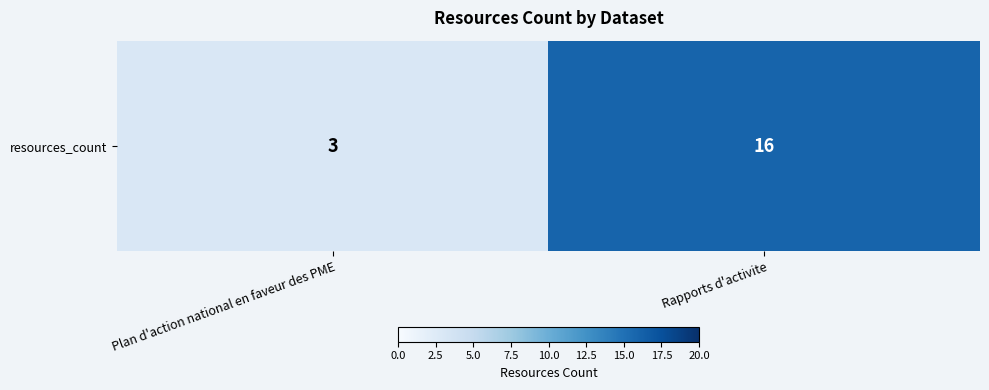

The chart shows a value of 9 at Rapports d'activite. True or false?

False